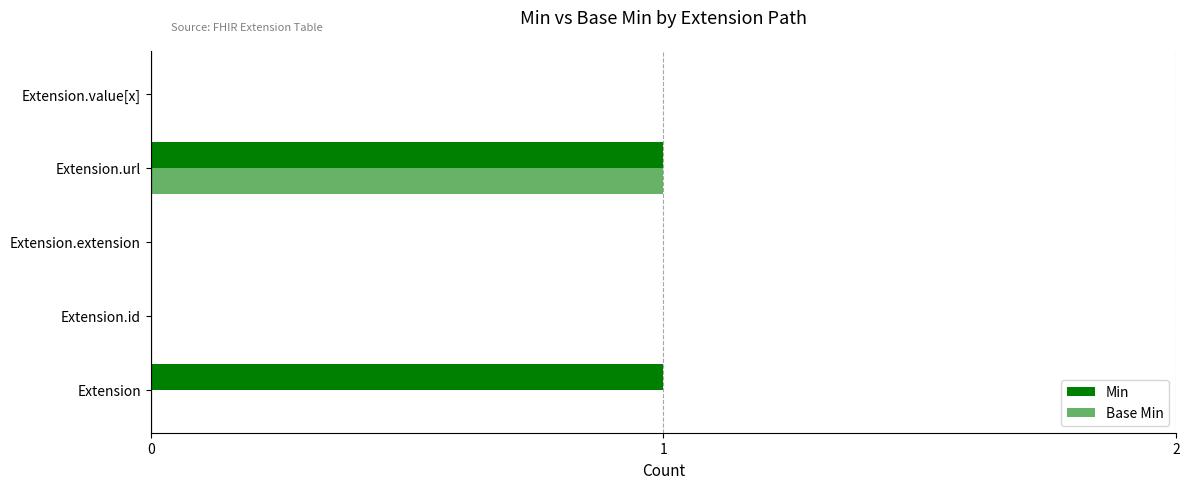

How many bars are there in each group?

2